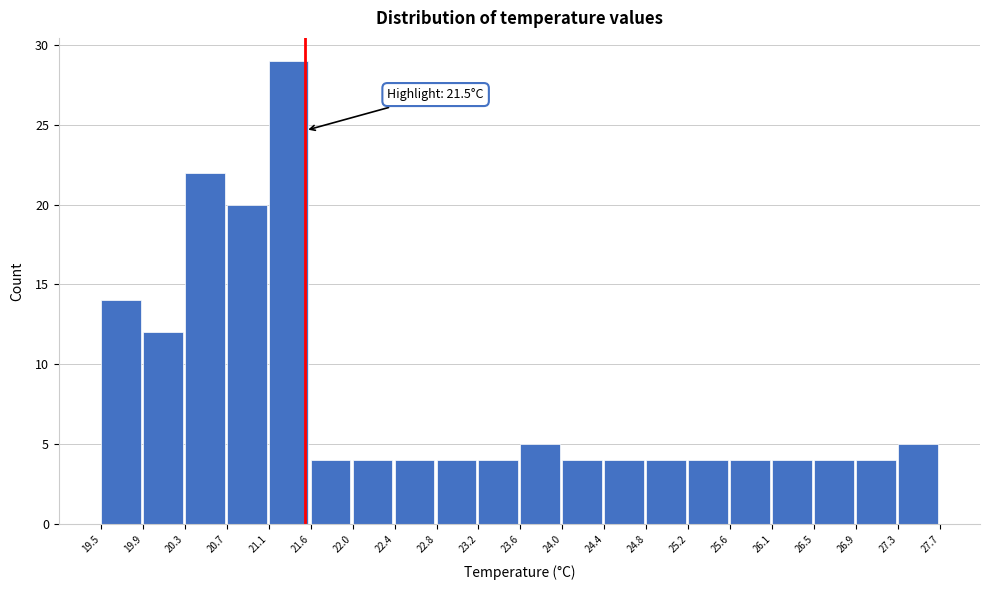

Which range on the x-axis has the tallest bar?

21.1 to 21.6